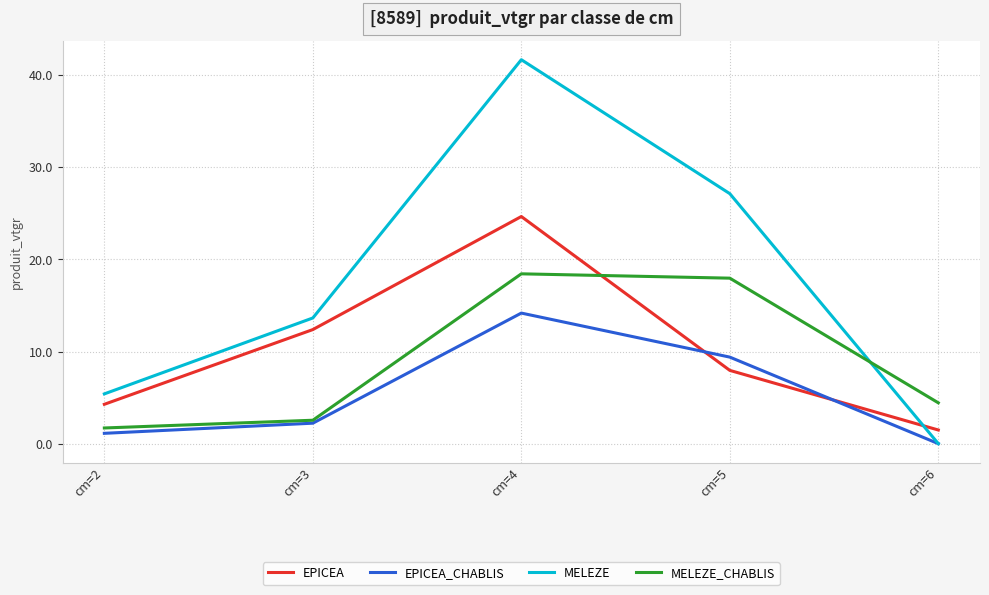

How many lines are shown in the chart?

4